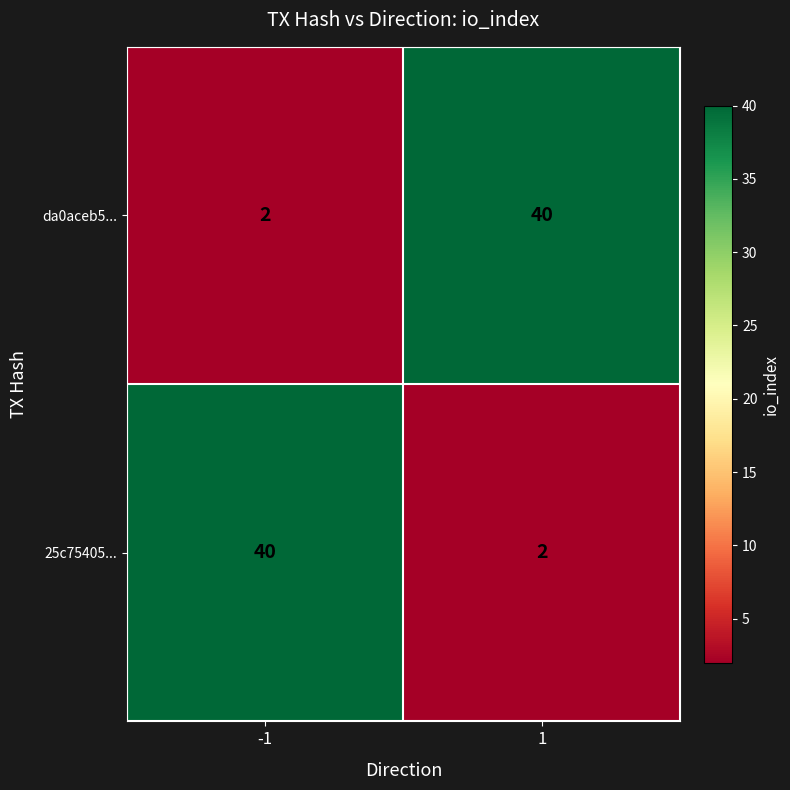

Reading left to right, what are all the values shown in this chart?

da0aceb5...: -1=2	1=40
25c75405...: -1=40	1=2